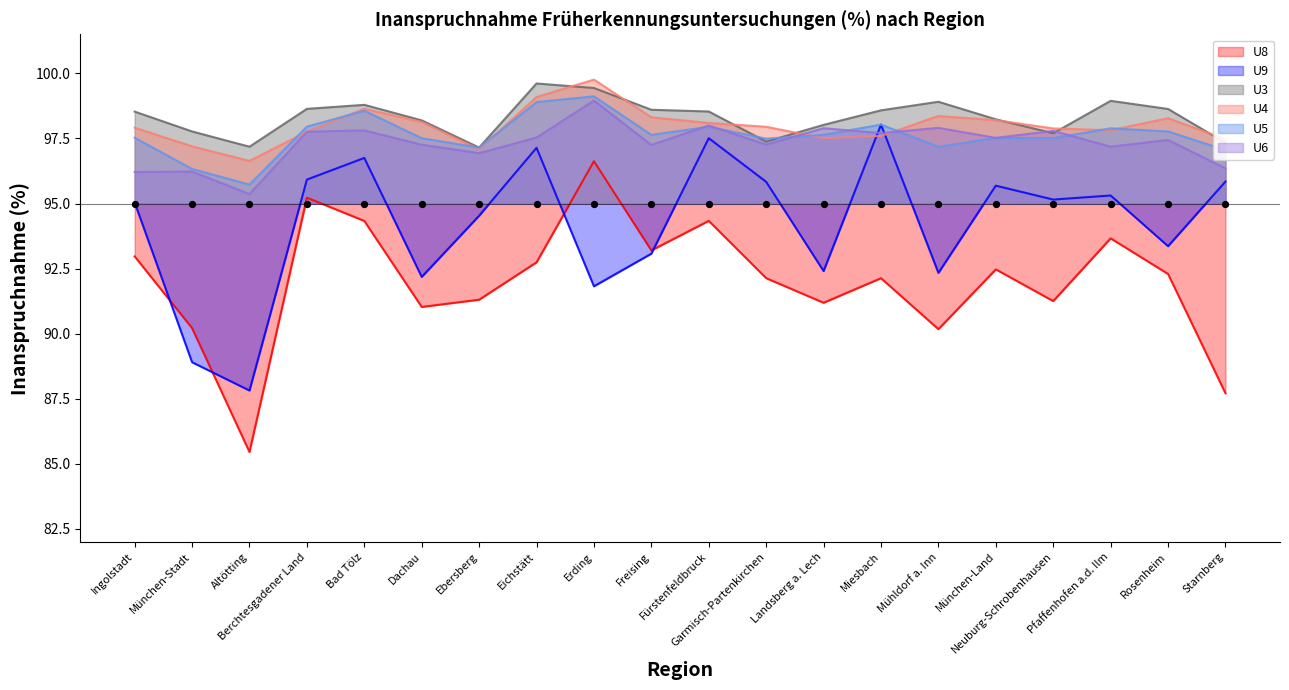

Which series reaches the maximum Y coordinate?

U4